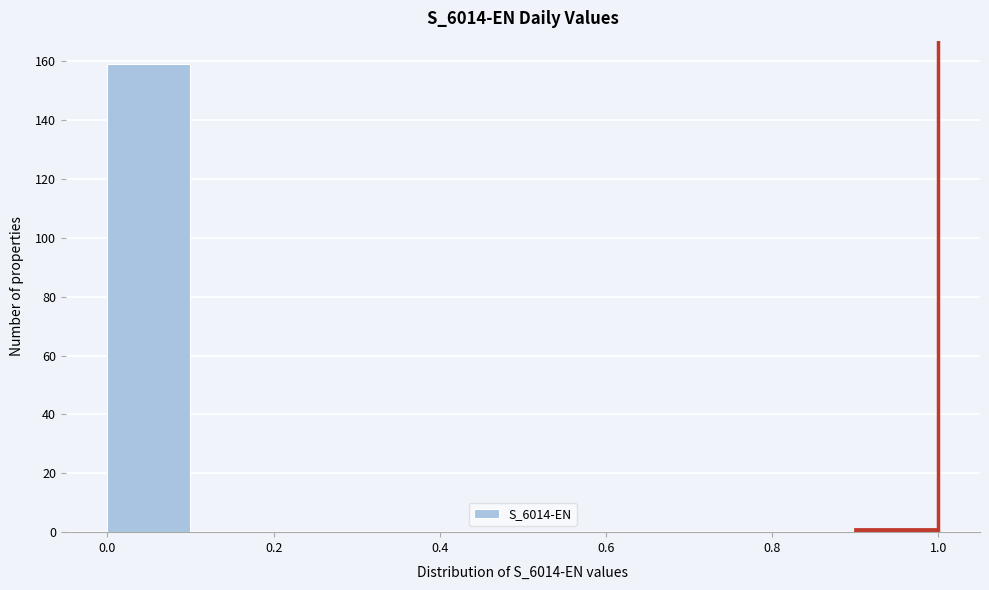

Reading left to right, transcribe this chart: for each bar, give the range it covers on the x-axis and its height. The values are not printed on the chart, so give them approximately, as read against the axis.

0.0 to 0.1: 160
0.1 to 0.2: 0
0.2 to 0.3: 0
0.3 to 0.4: 0
0.4 to 0.5: 0
0.5 to 0.6: 0
0.6 to 0.7: 0
0.7 to 0.8: 0
0.8 to 0.9: 0
0.9 to 1.0: under 2